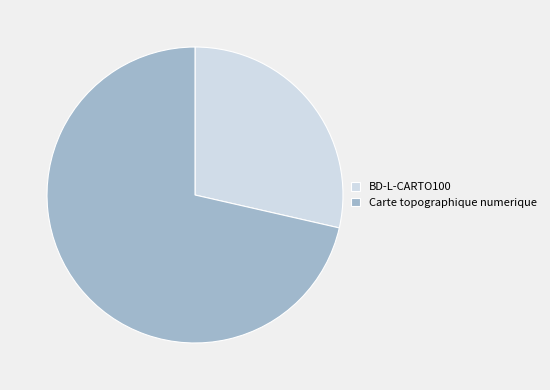

Which slice is the largest?

Carte topographique numerique